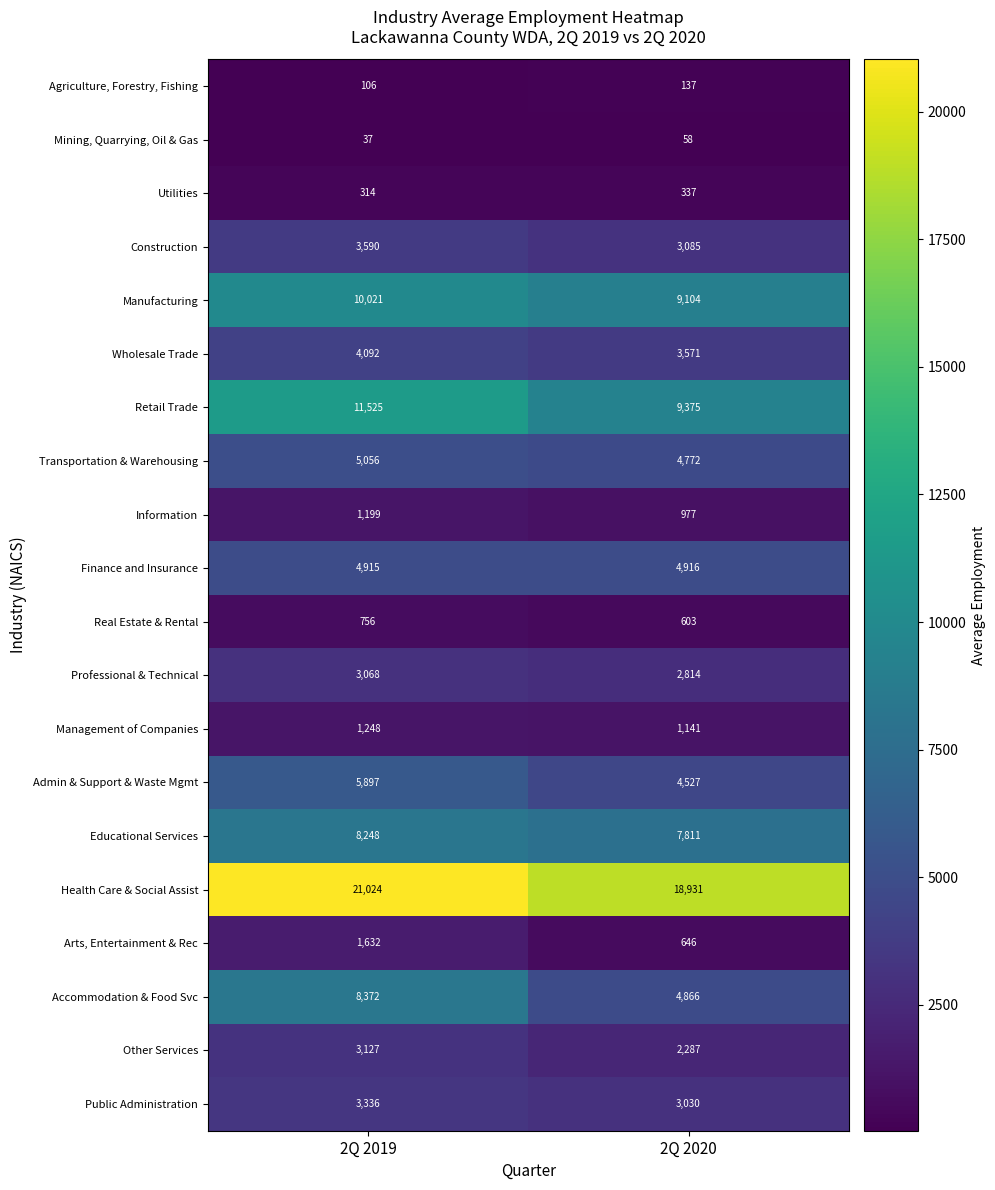

Rank the series by their maximum value, from lowest to highest.

Mining, Quarrying, Oil & Gas, Agriculture, Forestry, Fishing, Utilities, Real Estate & Rental, Information, Management of Companies, Arts, Entertainment & Rec, Professional & Technical, Other Services, Public Administration, Construction, Wholesale Trade, Finance and Insurance, Transportation & Warehousing, Admin & Support & Waste Mgmt, Educational Services, Accommodation & Food Svc, Manufacturing, Retail Trade, Health Care & Social Assist